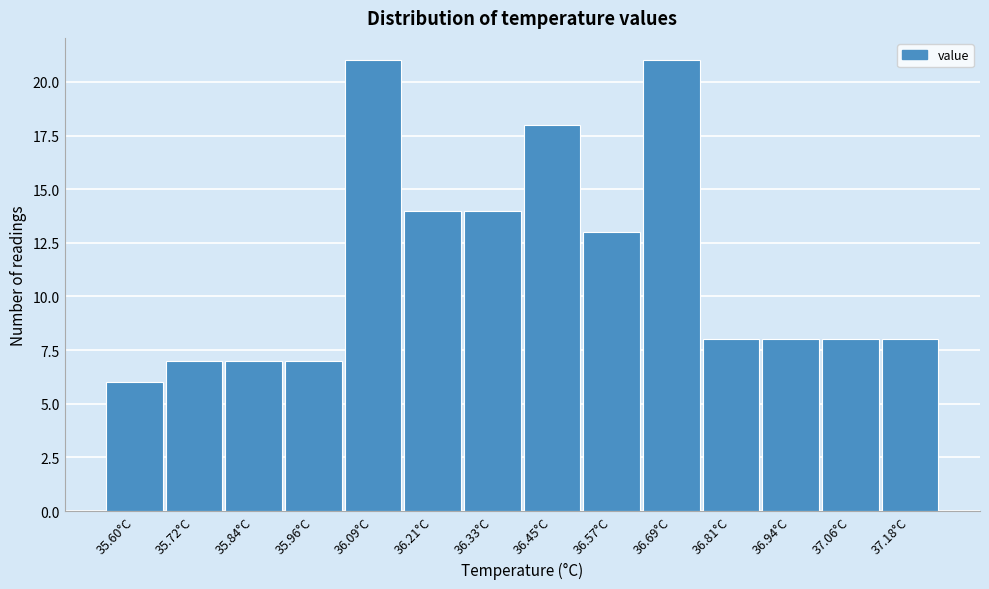

Reading left to right, transcribe all the data shown in this chart.

35.60°C=6	35.72°C=7	35.84°C=7	35.96°C=7	36.09°C=21	36.21°C=14	36.33°C=14	36.45°C=18	36.57°C=13	36.69°C=21	36.81°C=8	36.94°C=8	37.06°C=8	37.18°C=8